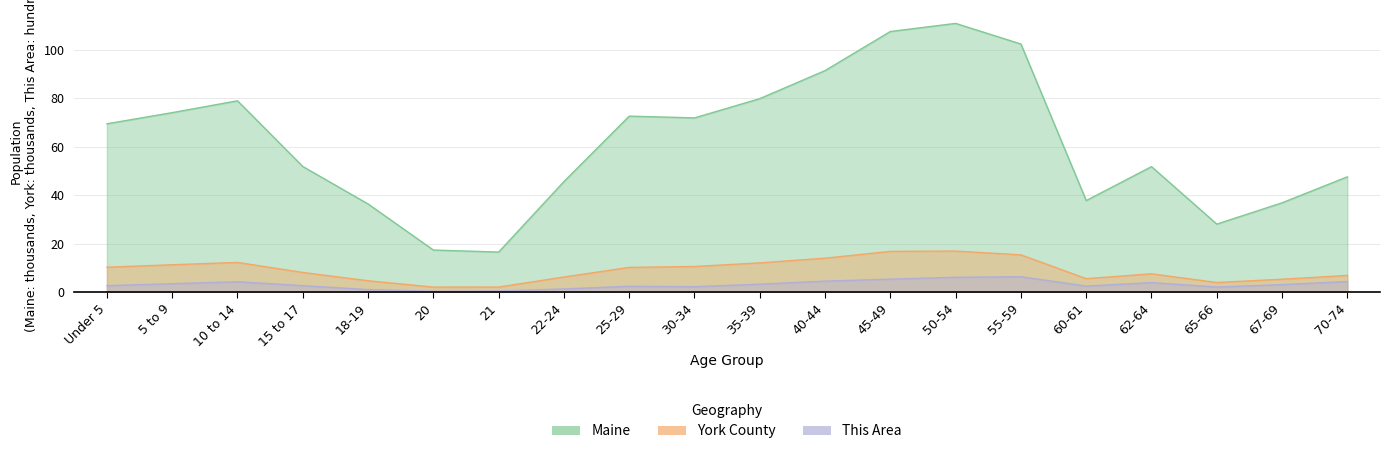

What is the label of the 14th point from the right?

21